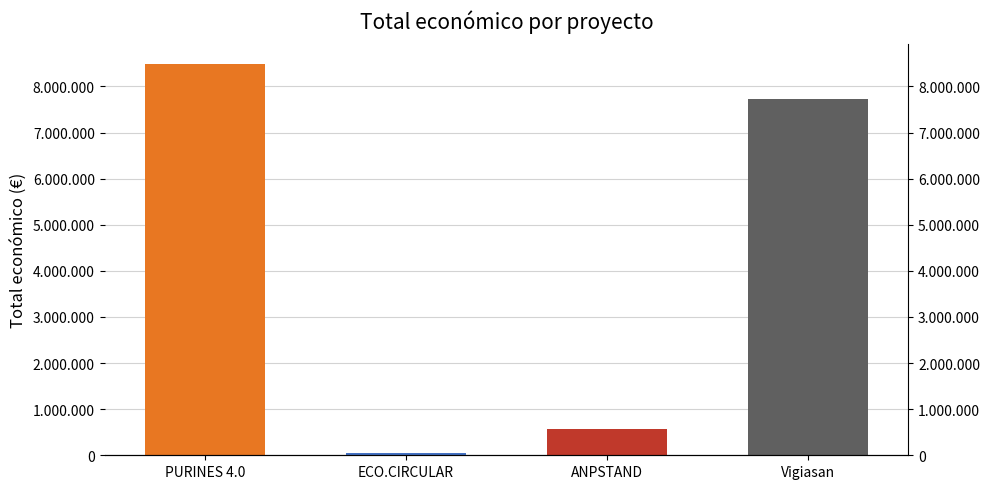

Between Vigiasan and ECO.CIRCULAR, which is larger?

Vigiasan